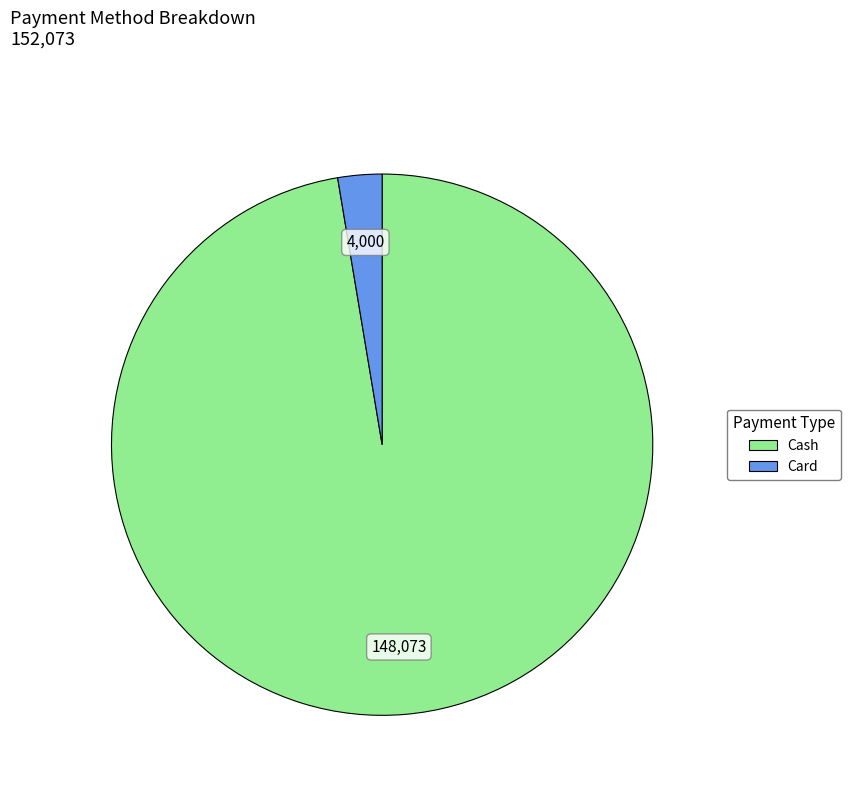

Does any single category account for the majority?

Yes